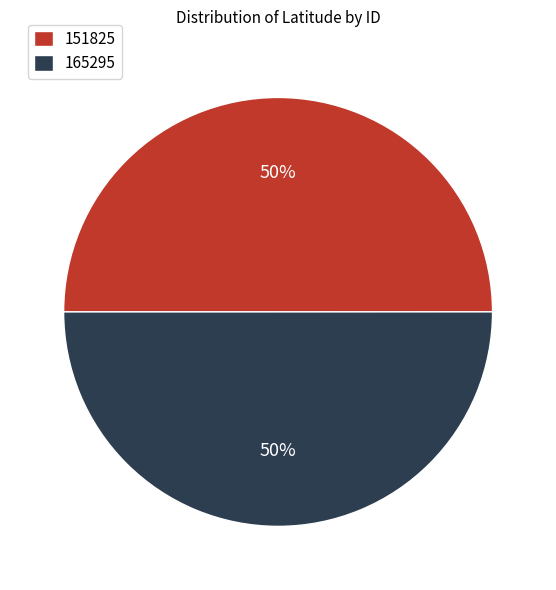

To the nearest percent, what percentage of the pie is 151825?

50%